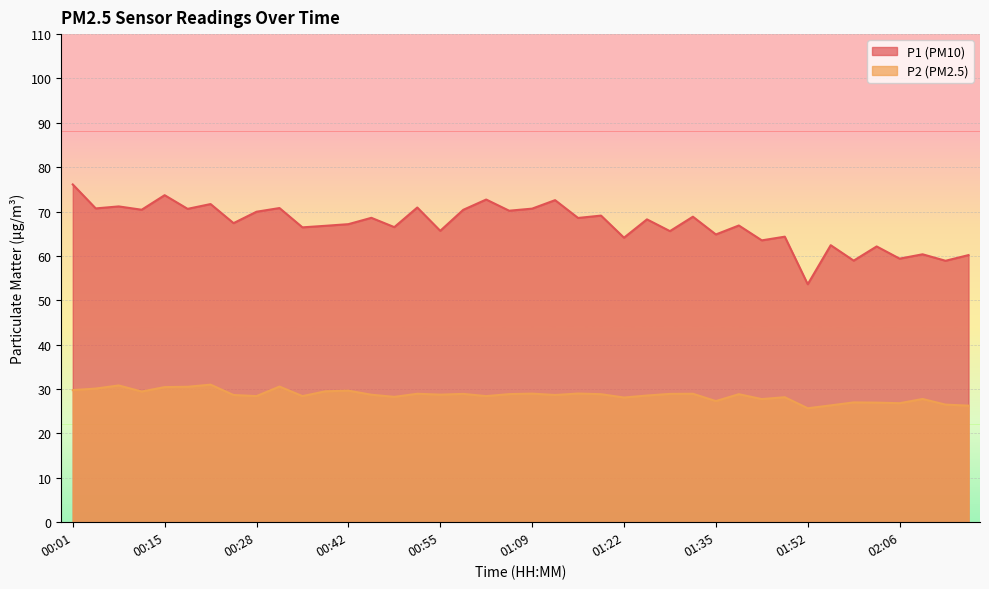

Is it true that P2 equals 44.7 at 02:06?

False